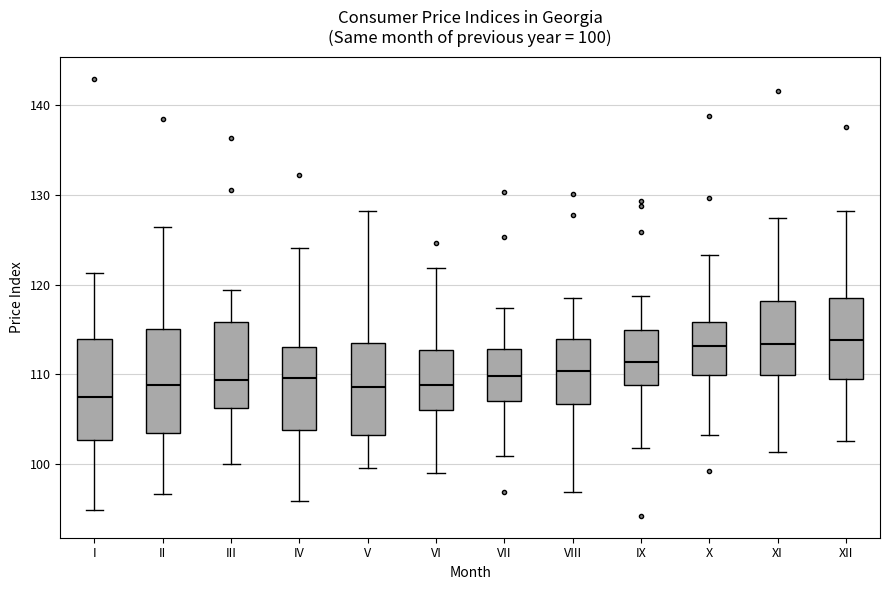

Which box has the lowest median line?

I